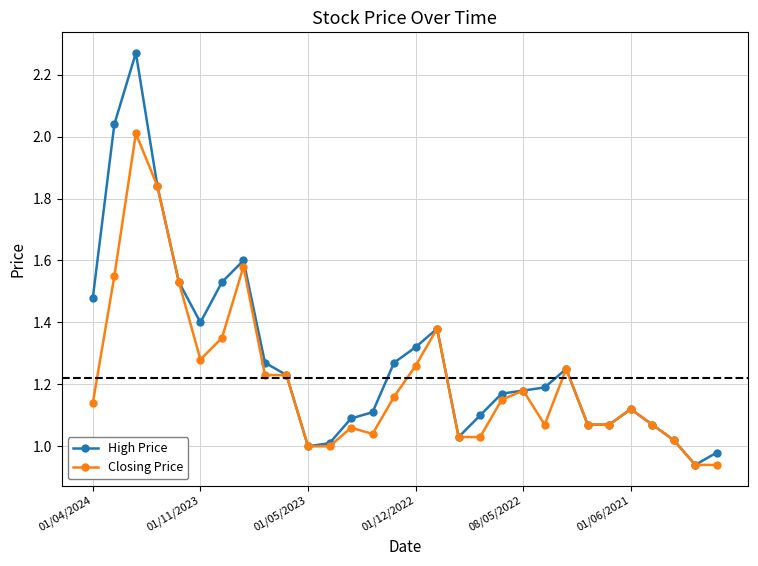

Which series has the largest total across all categories?

High Price